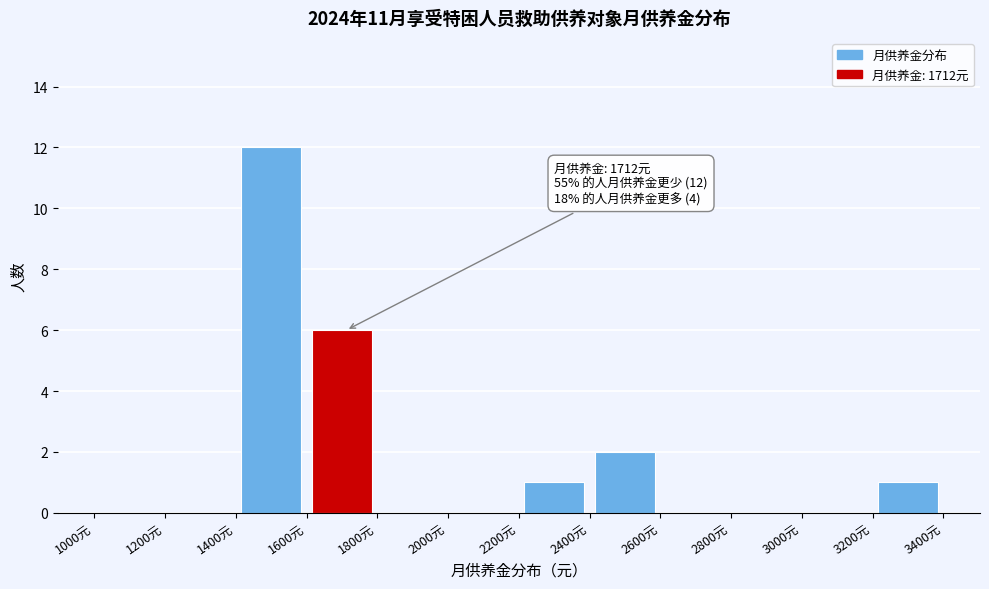

Over which range of the x-axis is the bar tallest?

1400 to 1600